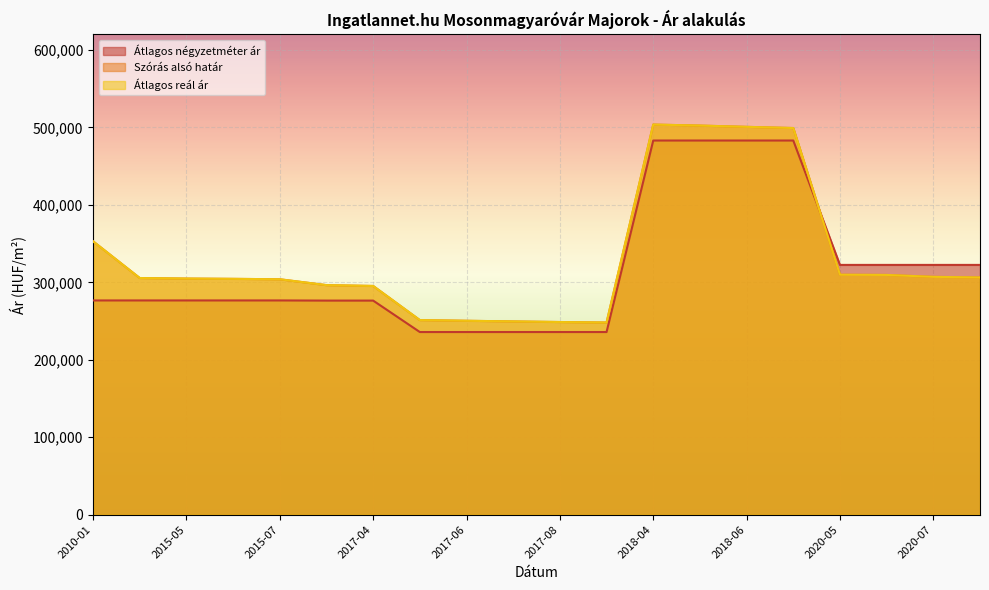

At which label does Átlagos reál ár reach its minimum?

2017-09